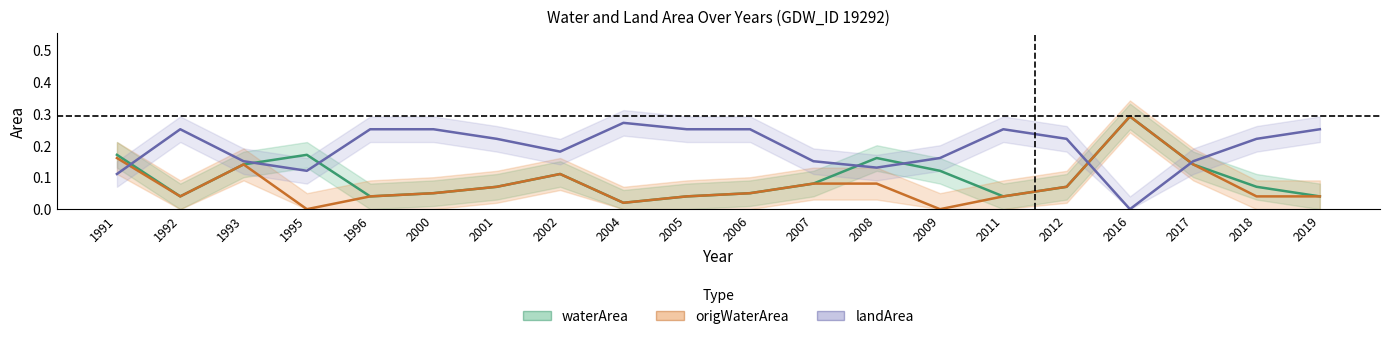

At how many categories does at least one series exceed 0?

20